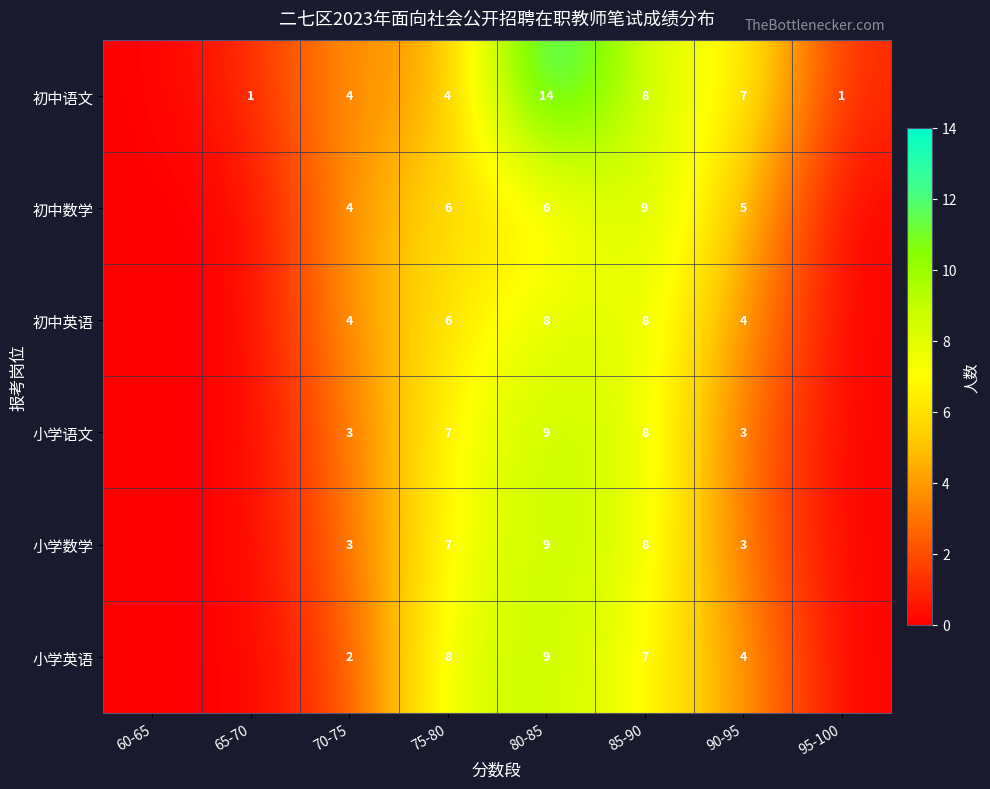

The 小学语文 series shows 8 at 85-90. True or false?

True